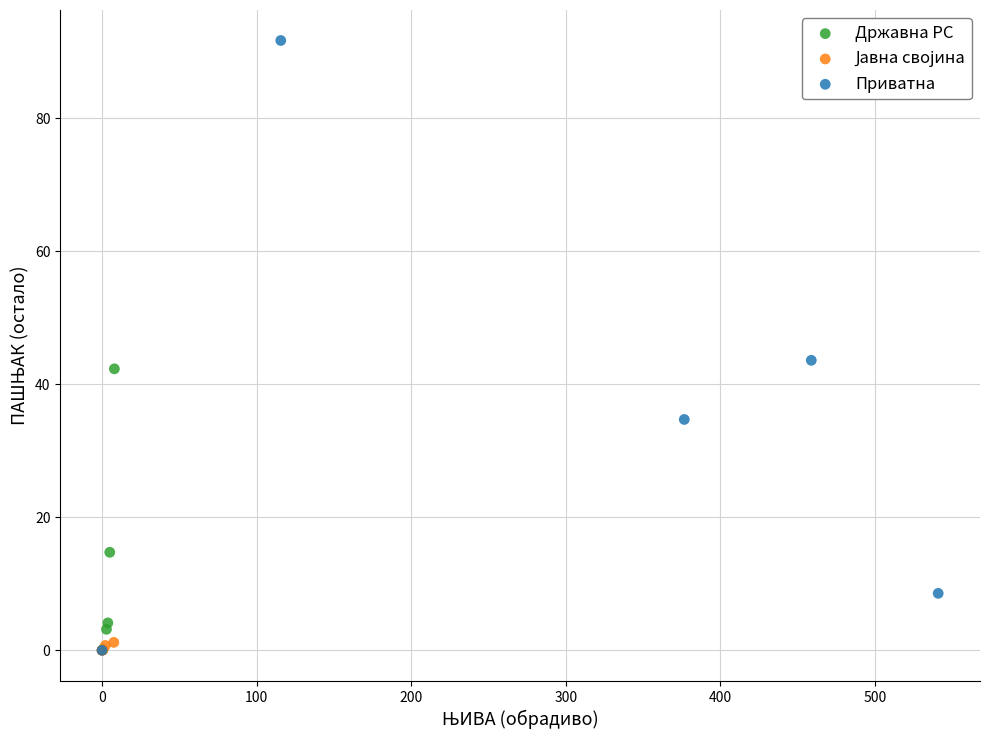

Which series reaches the maximum Y coordinate?

Приватна